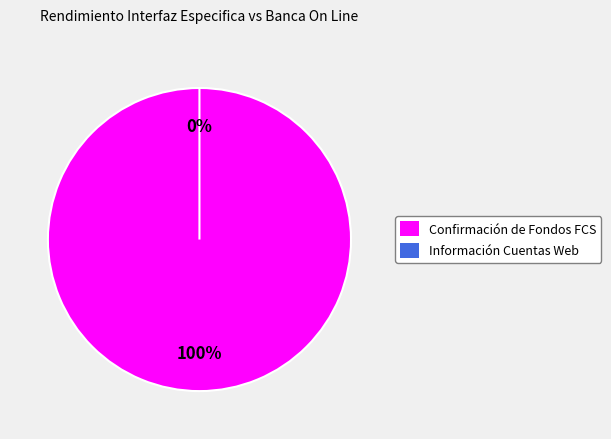

Do Información Cuentas Web (Ratio de error) and Confirmación de Fondos FCS (Ratio de error) together represent more than half of the pie?

Yes